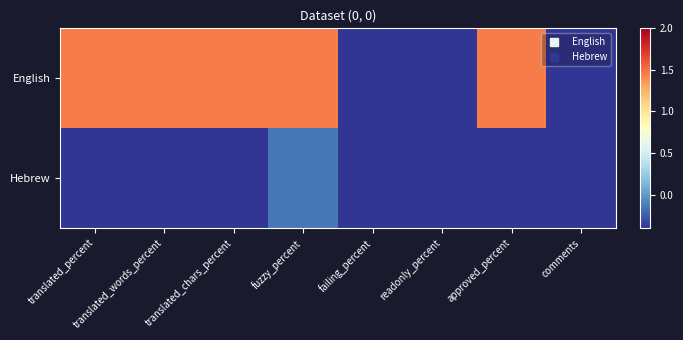

Reading right to left, extract all data points from this chart.

English: comments=-0.8	approved_percent=1.5	readonly_percent=-0.8	failing_percent=-0.6	fuzzy_percent=1.5	translated_chars_percent=1.5	translated_words_percent=1.5	translated_percent=1.5
Hebrew: comments=-0.8	approved_percent=-0.8	readonly_percent=-0.8	failing_percent=-0.6	fuzzy_percent=-0.1	translated_chars_percent=-0.6	translated_words_percent=-0.6	translated_percent=-0.5